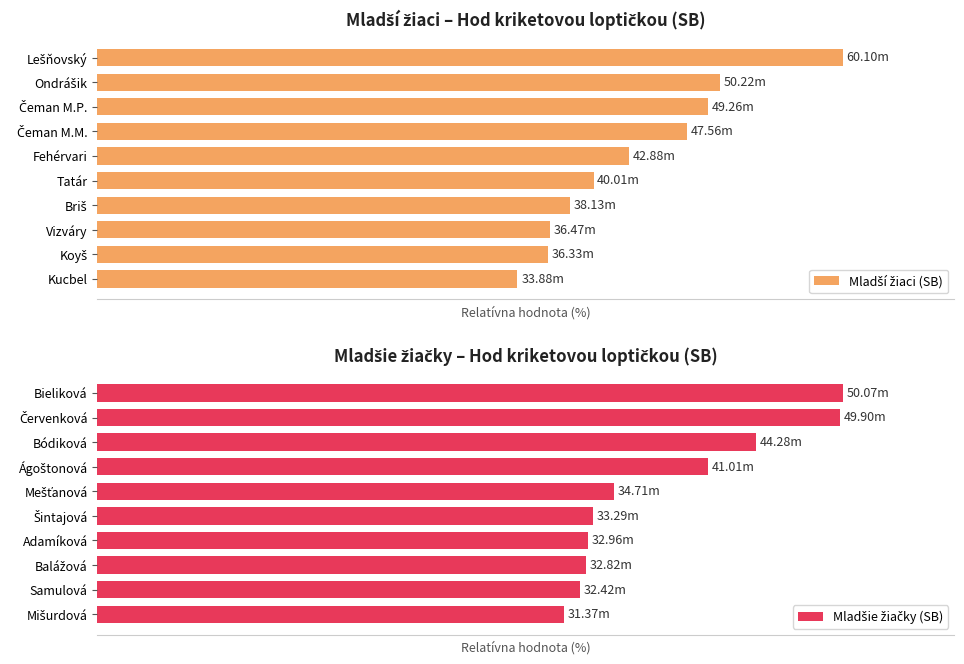

Which series has the largest total across all categories?

Mladšie žiačky (SB)